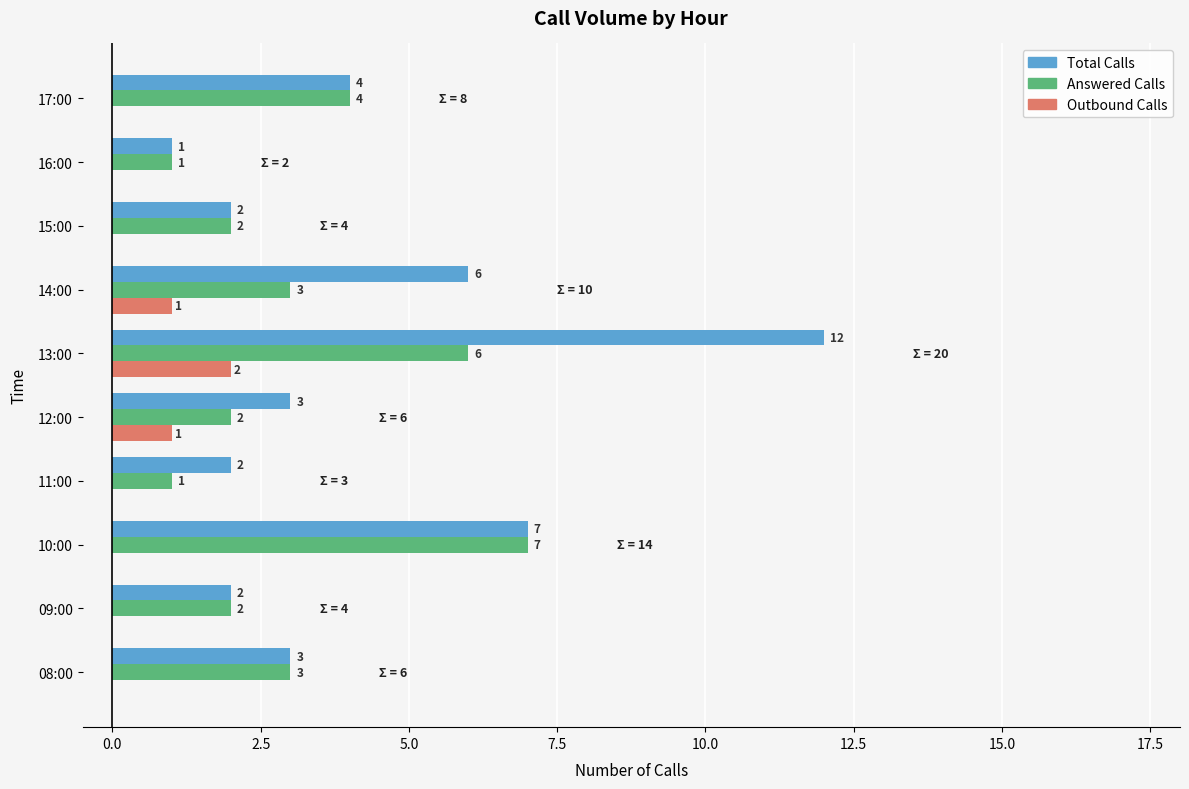

At which label is Total Calls closest to 6?

14:00